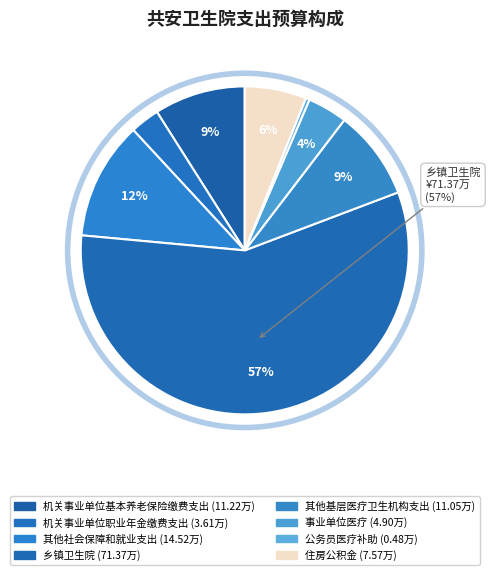

How many segments does this pie chart have?

8